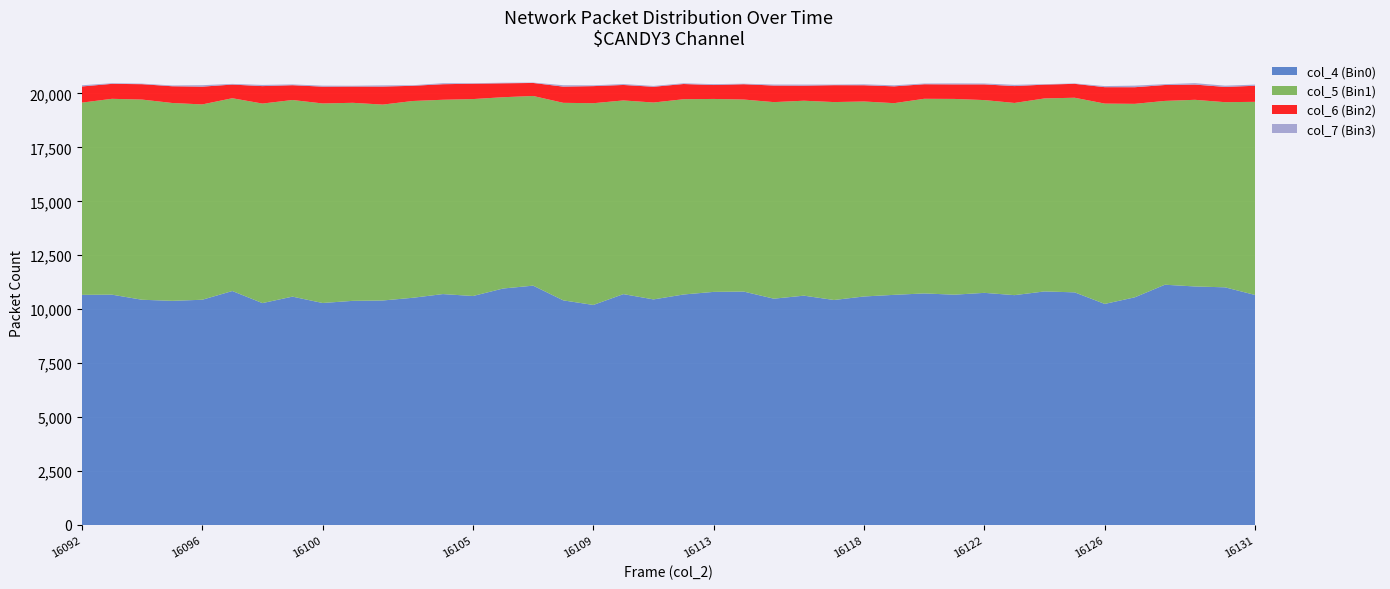

Reading left to right, what are all the values shown in this chart?

col_4: 10665	10674	10438	10388	10438	10843	10283	10583	10288	10387	10404	10530	10701	10612	10959	11092	10410	10197	10699	10454	10682	10803	10817	10488	10628	10427	10590	10666	10731	10673	10758	10652	10824	10781	10245	10551	11135	11054	11014	10659
col_5: 8909	9076	9277	9169	9052	8934	9247	9112	9247	9178	9078	9119	9005	9126	8865	8790	9154	9349	8976	9124	9049	8941	8900	9109	9034	9172	9036	8882	9020	9072	8933	8906	8945	9019	9284	8966	8518	8650	8580	8951
col_6: 749	694	713	775	824	633	809	686	779	754	836	704	721	711	645	603	751	792	717	730	705	645	709	768	698	783	753	780	674	673	727	782	639	644	761	771	737	706	707	745
col_7: 55	29	26	37	68	31	55	36	46	37	55	27	46	24	27	17	65	37	42	39	33	41	25	46	49	28	42	48	34	47	42	58	22	18	50	74	39	66	59	53